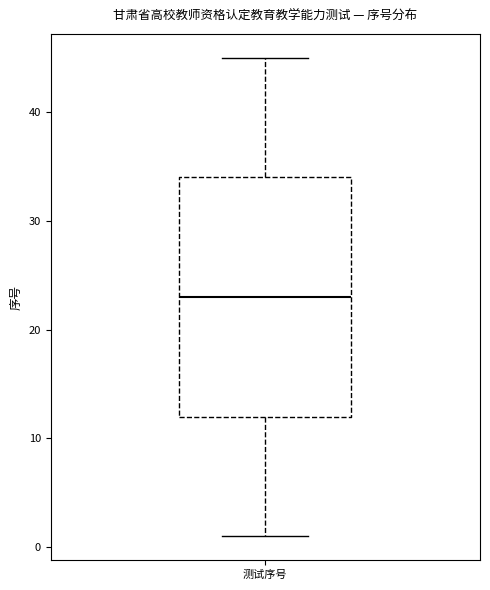

Read this box plot against the y-axis: the position of the median line, the range covered by the box, and the ends of both whiskers. The values are not printed on the chart, so give them approximately, as read against the axis.

median 23, box 12 to 34, whiskers 1 to 45